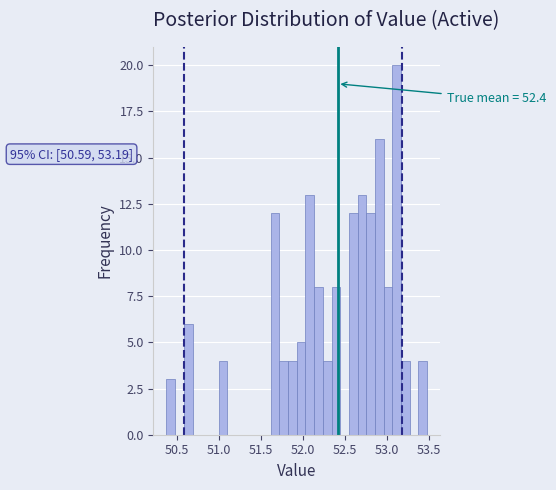

Read against the x-axis, roughly where is the centre of the tallest bar?

53.10